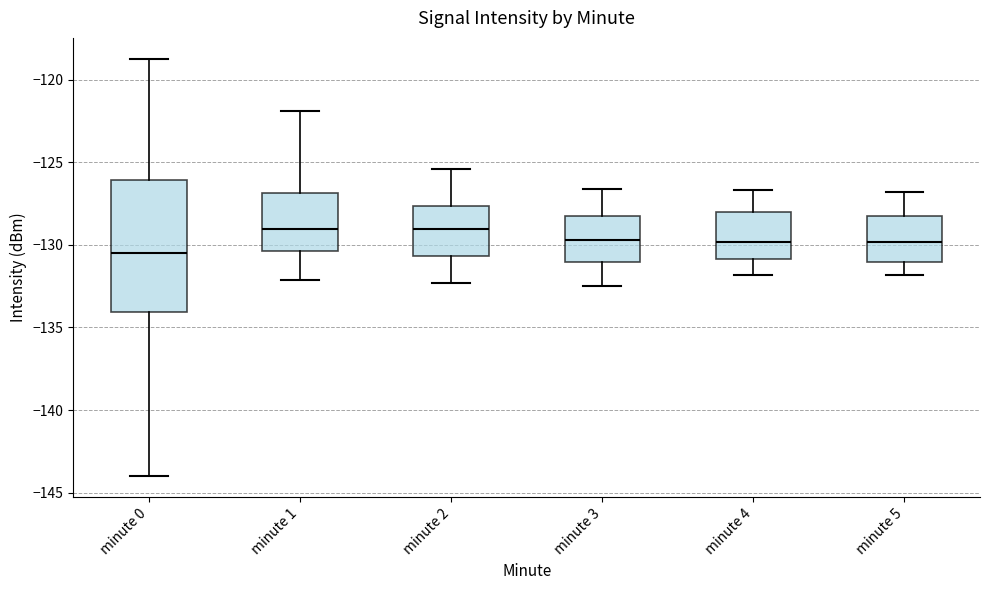

Where does the upper whisker of the box for minute 0 end on the y-axis? The values are not printed on the chart, so give them approximately, as read against the axis.

-118.5